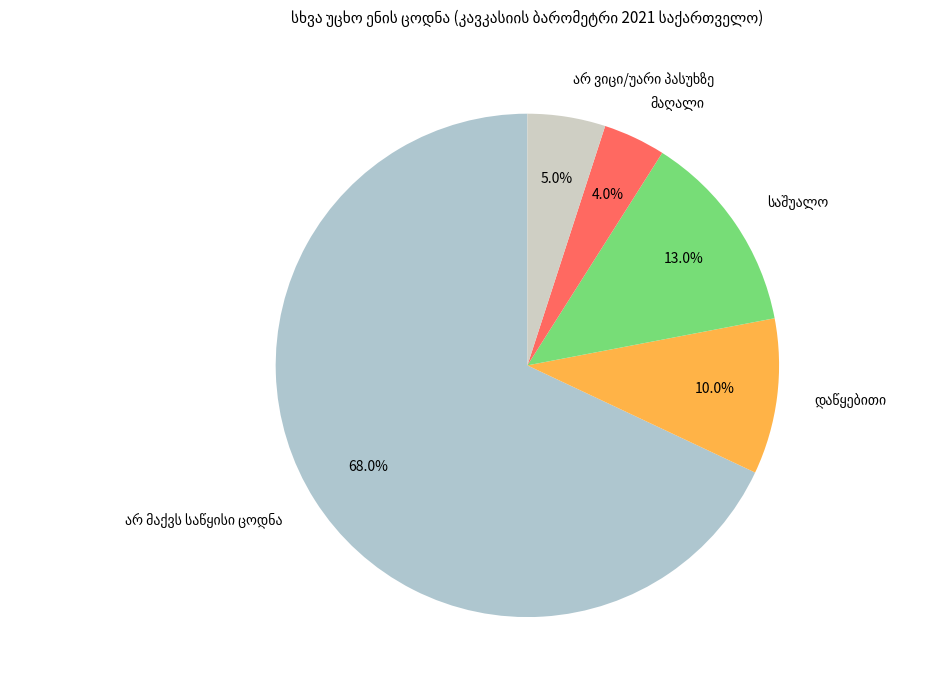

How many segments does this pie chart have?

5